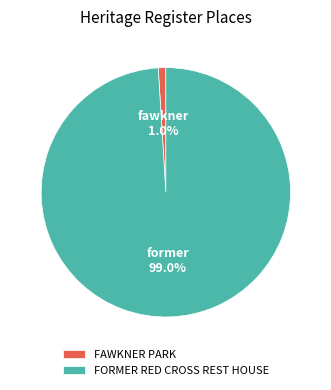

Between FAWKNER PARK and FORMER RED CROSS REST HOUSE, which is larger?

FORMER RED CROSS REST HOUSE